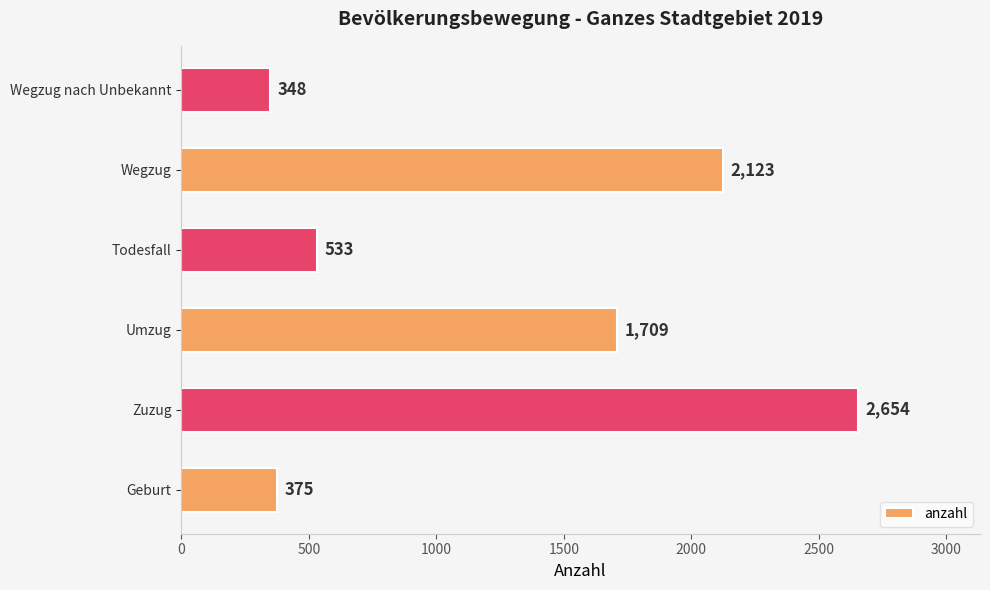

What is the maximum value shown in the chart?

2654